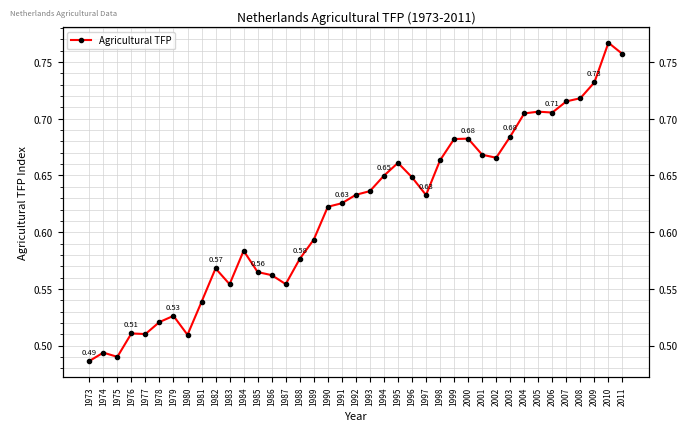

Reading left to right, extract all data points from this chart.

0.5	0.5	0.5	0.5	0.5	0.5	0.5	0.5	0.5	0.6	0.6	0.6	0.6	0.6	0.6	0.6	0.6	0.6	0.6	0.6	0.6	0.6	0.7	0.6	0.6	0.7	0.7	0.7	0.7	0.7	0.7	0.7	0.7	0.7	0.7	0.7	0.7	0.8	0.8